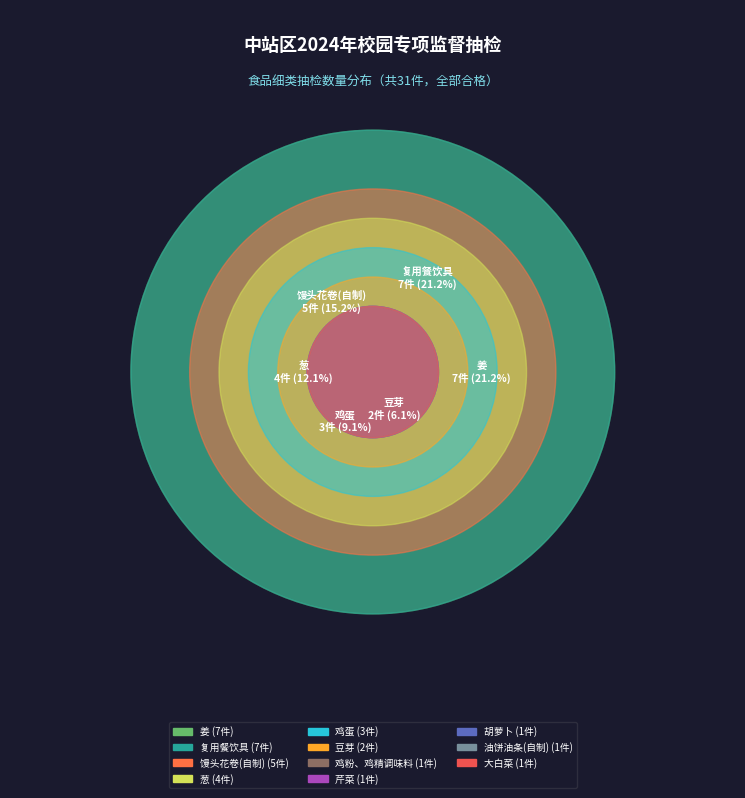

Is there a majority slice in this chart?

No